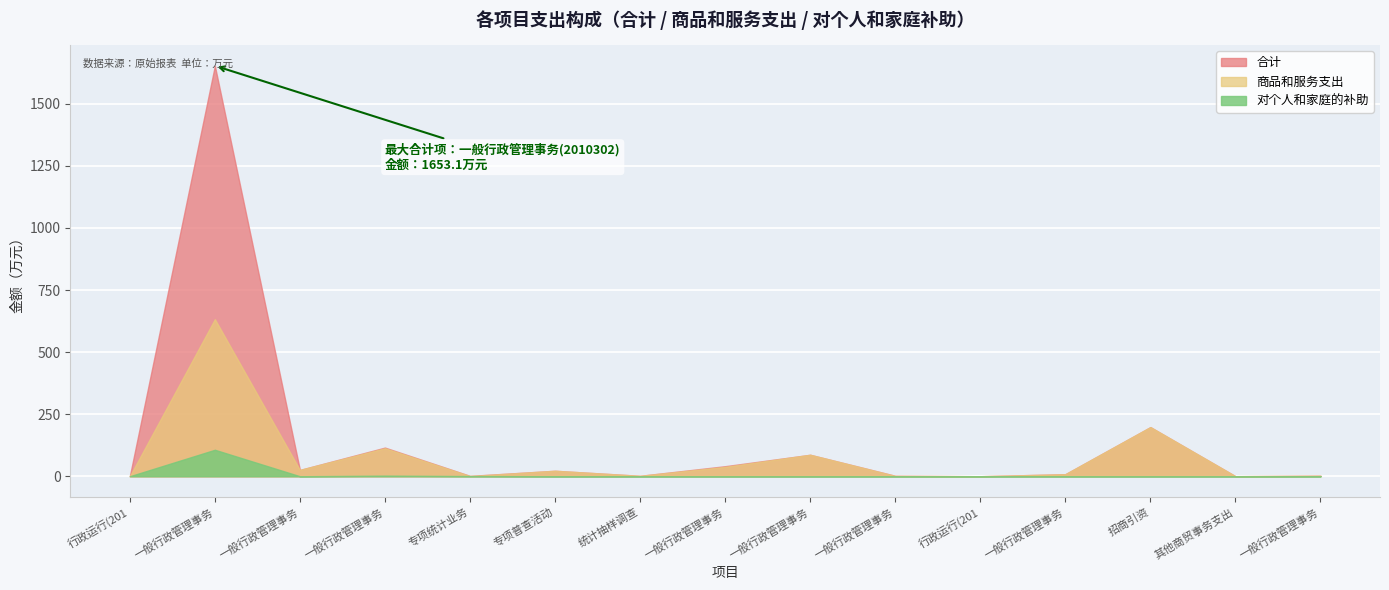

What is the highest value of the 合计 series?

1653.1